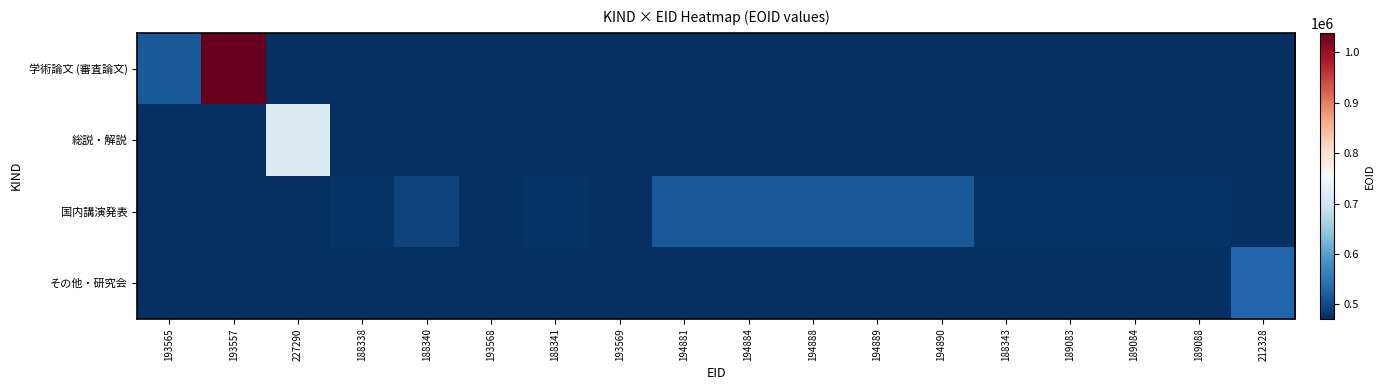

List the series in order of their peak value, lowest first.

国内講演発表, その他・研究会, 総説・解説, 学術論文 (審査論文)